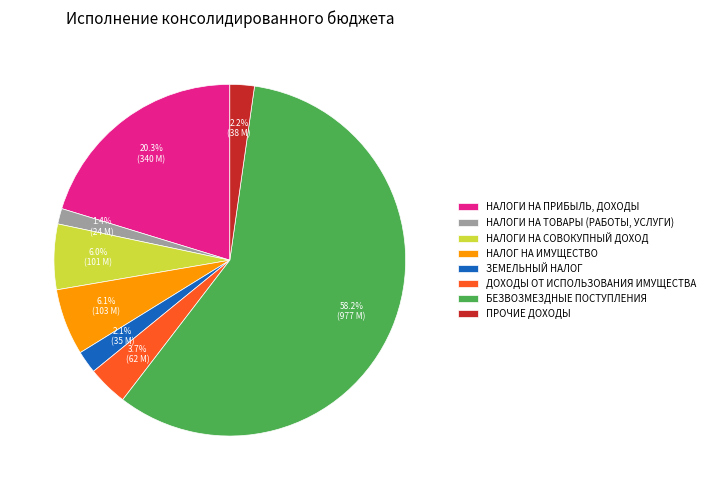

Combined, do ПРОЧИЕ ДОХОДЫ and ЗЕМЕЛЬНЫЙ НАЛОГ account for over 50%?

No